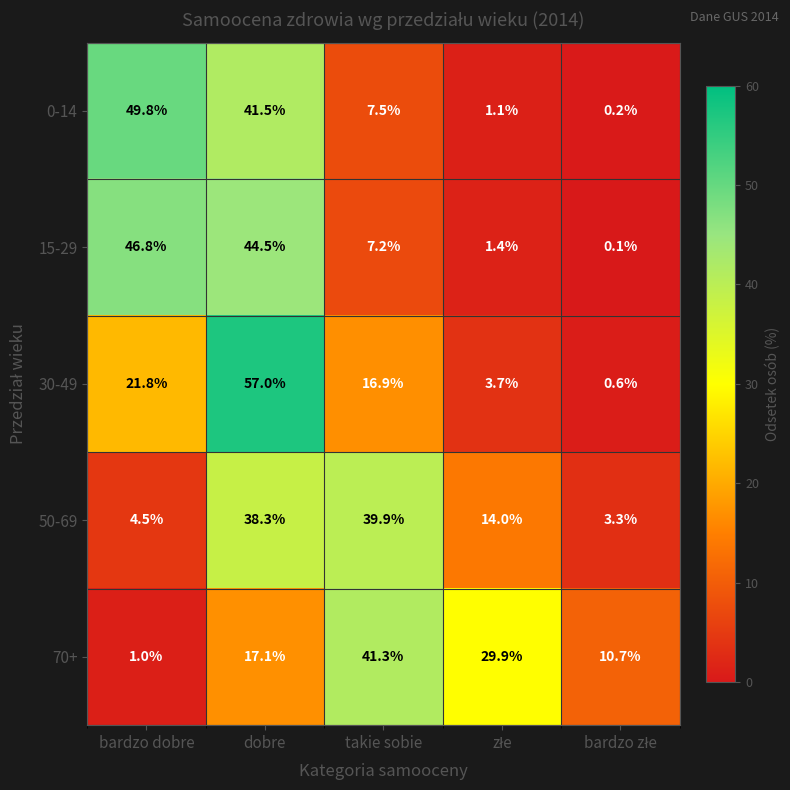

Is it true that 30-49 equals 14.7 at bardzo dobre?

False